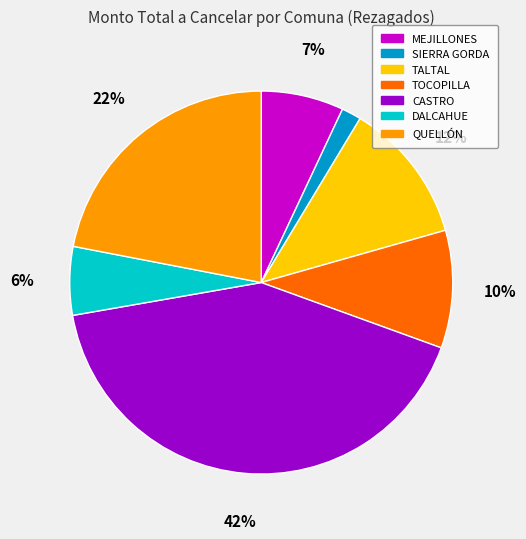

True or false: QUELLÓN accounts for 22% of the total.

True